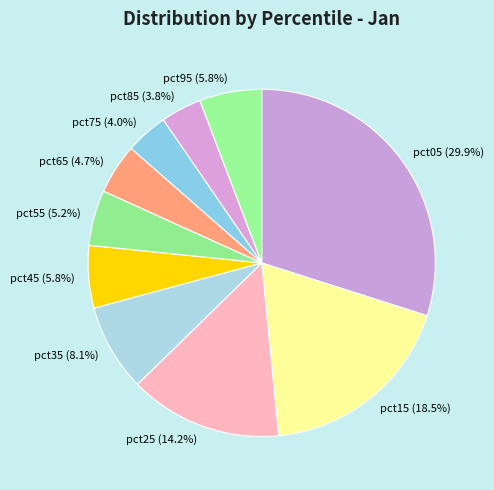

The pct25 slice represents 29% of the pie. True or false?

False